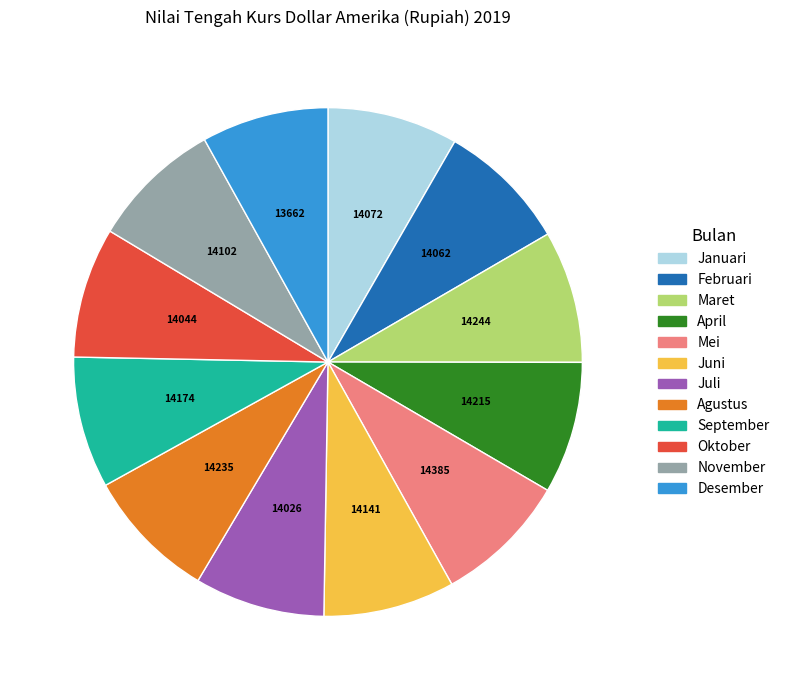

Do November and September together represent more than half of the pie?

No